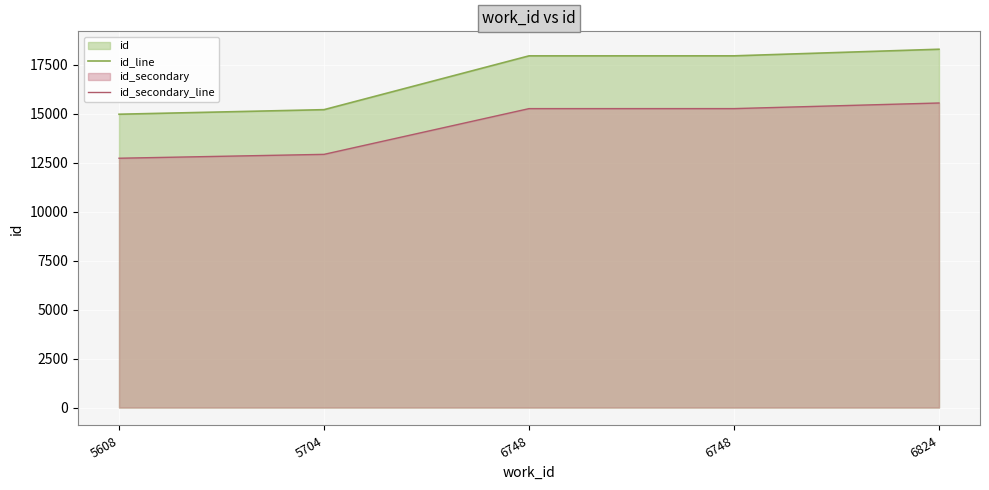

What is the total value across all series at 6748?

33229.7